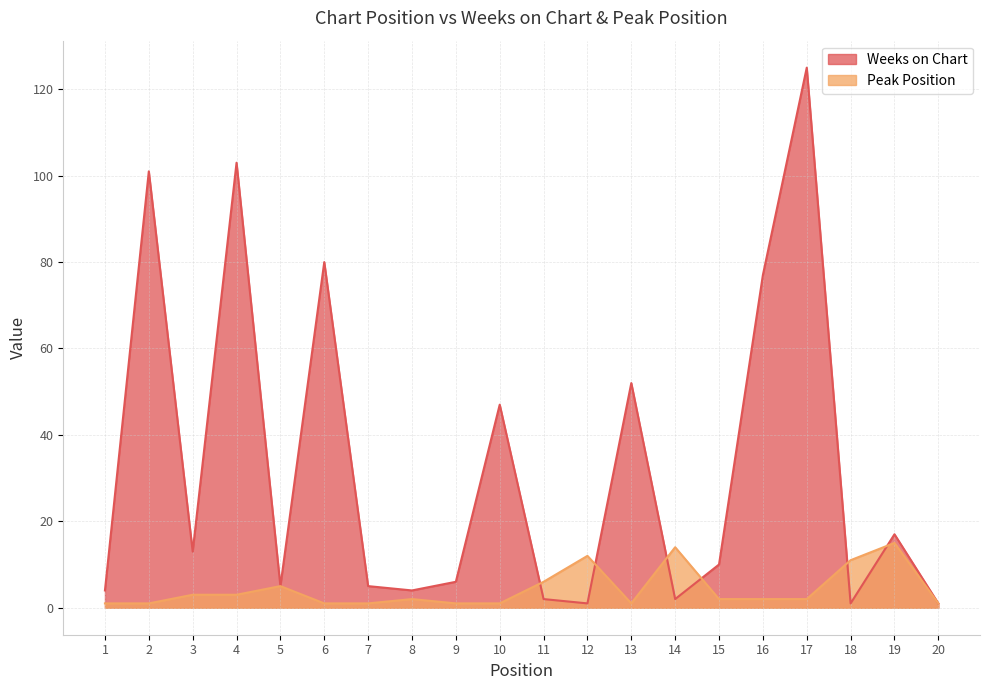

True or false: Peak Position has a value of 4 at 4.

False